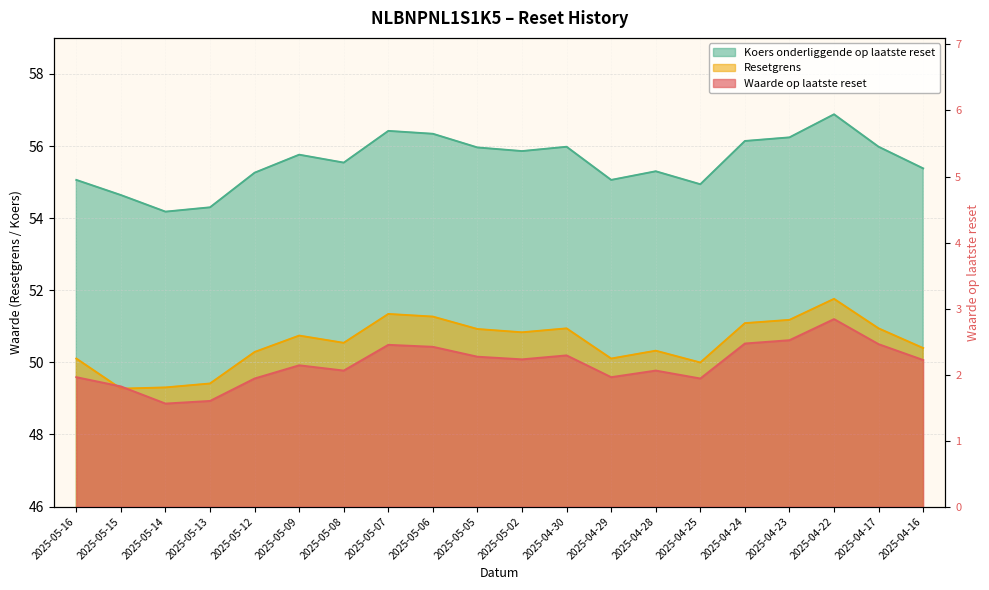

The Waarde op laatste reset series shows 2.8 at 2025-04-22. True or false?

True